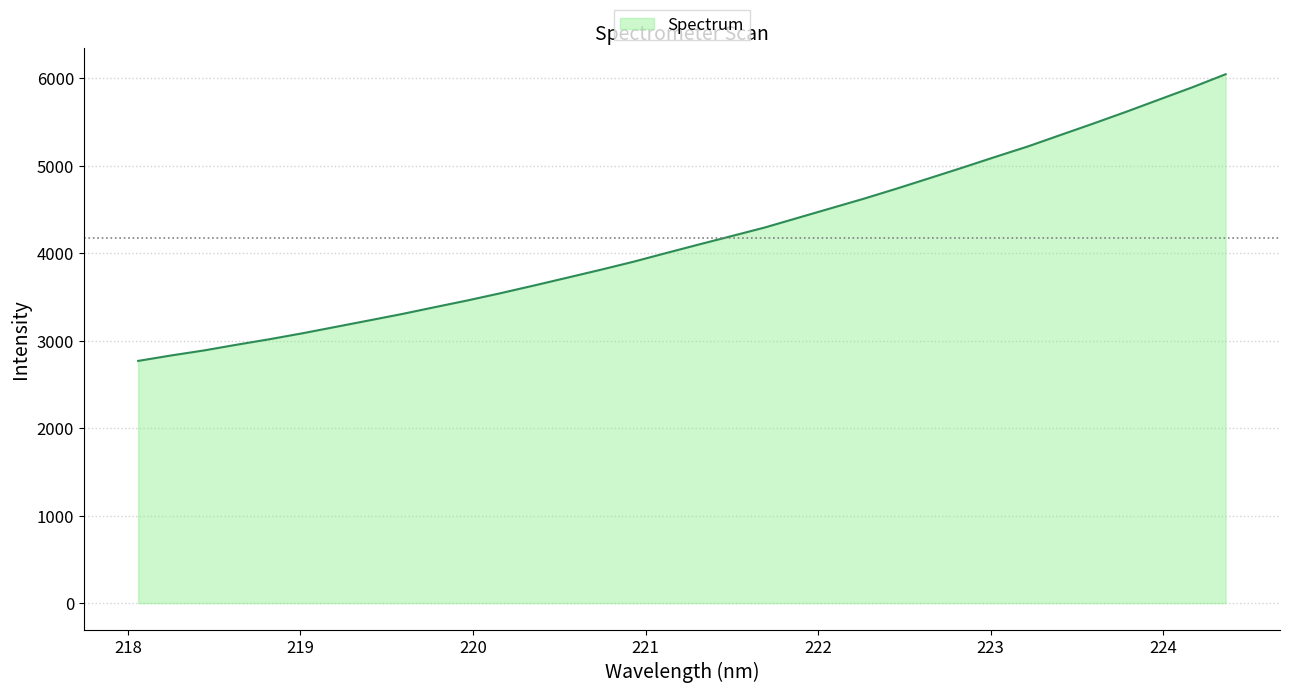

What is the smallest value displayed?

2769.2